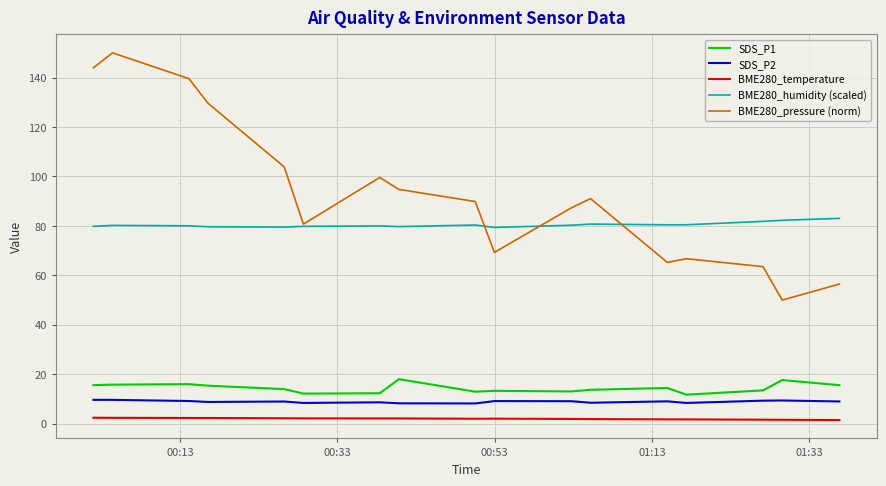

Which series has the widest spread of values?

BME280_pressure (norm)